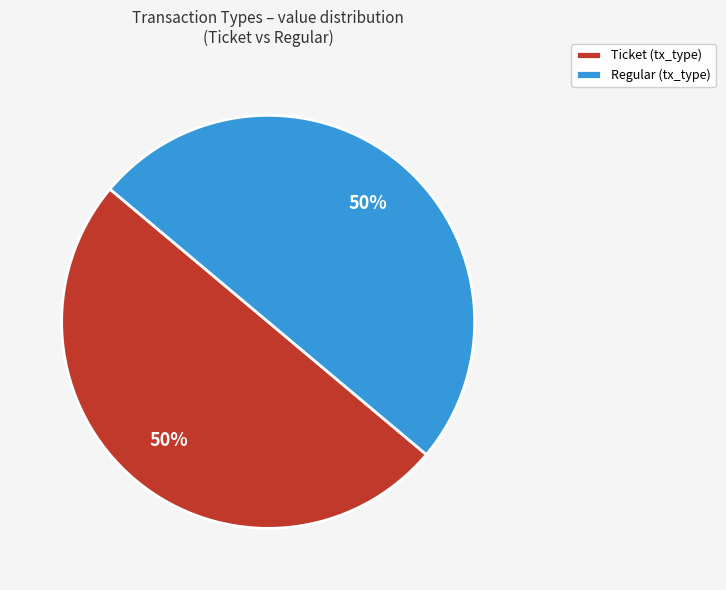

Do Ticket (tx_type) and Regular (tx_type) together represent more than half of the pie?

Yes